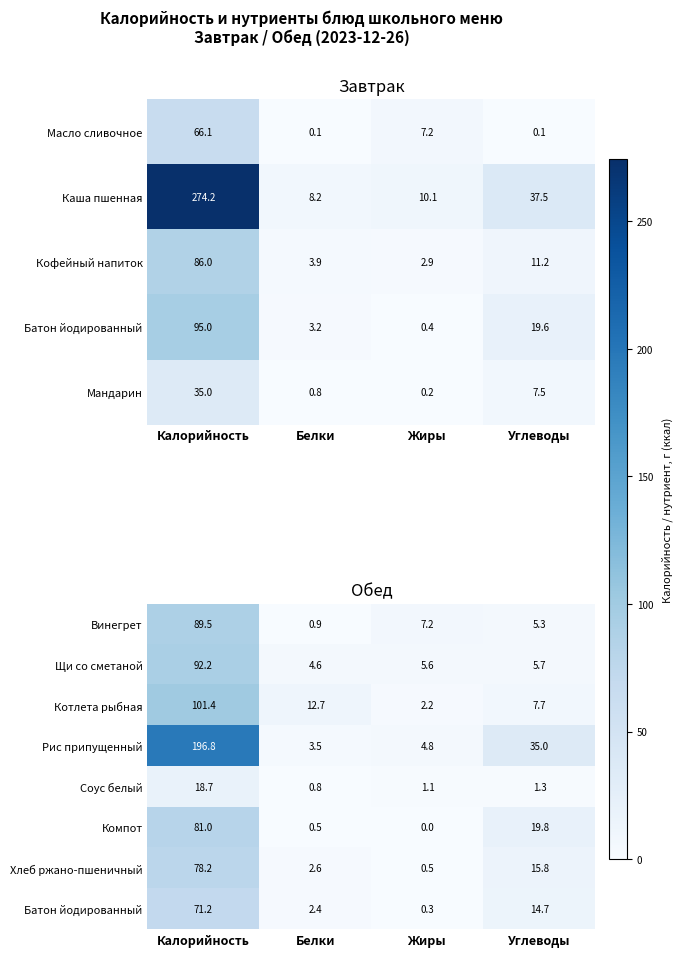

Rank the categories by Компот value from lowest to highest.

Жиры, Белки, Углеводы, Калорийность